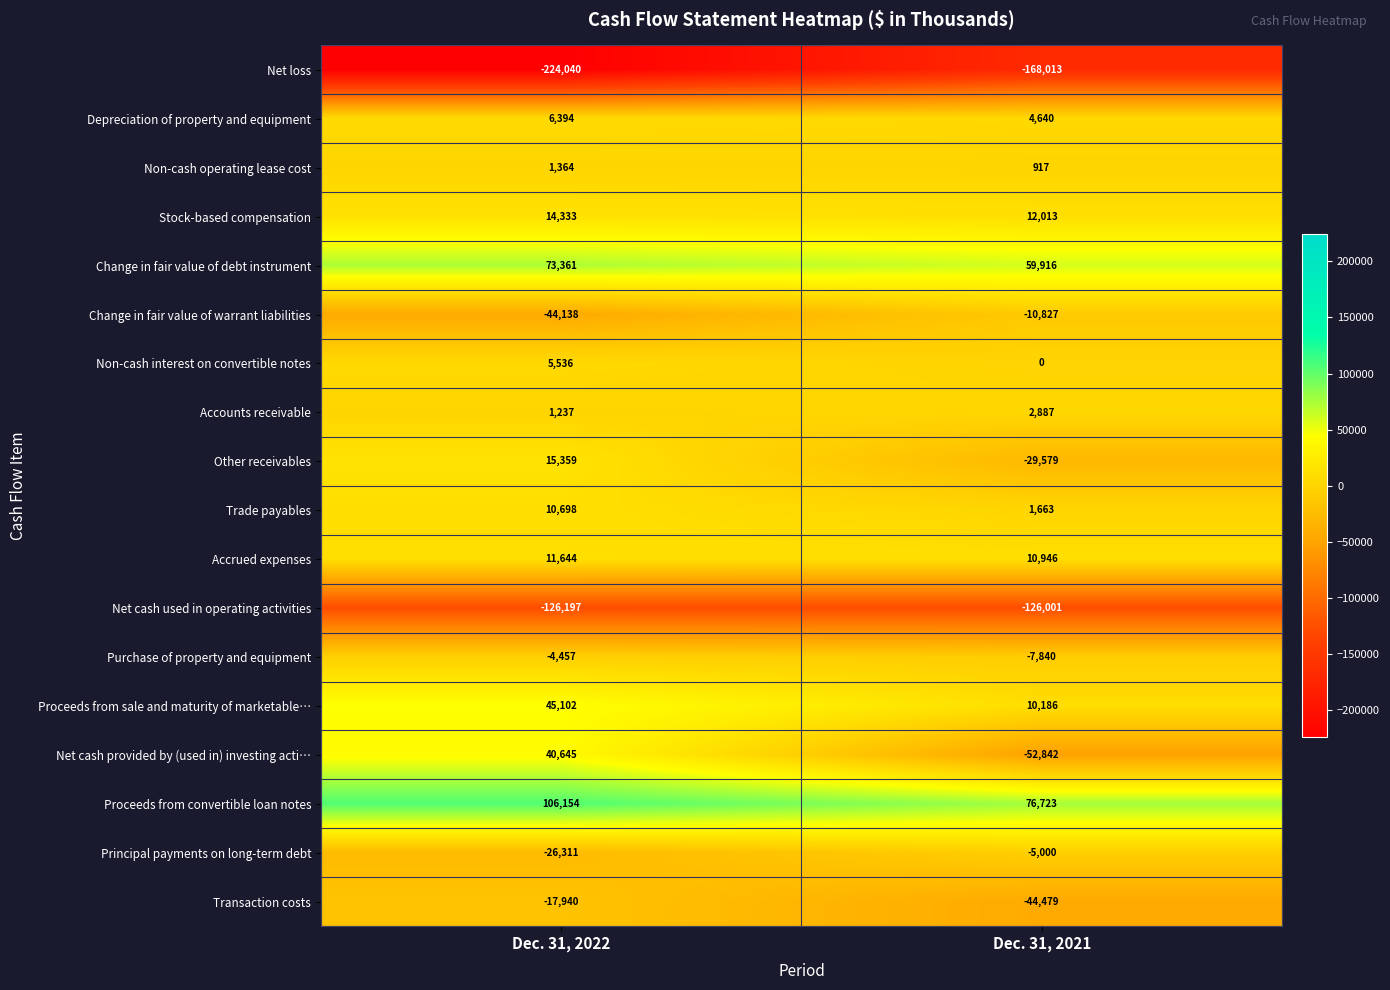

What is the average value of the Net cash used in operating activities series?

-126099